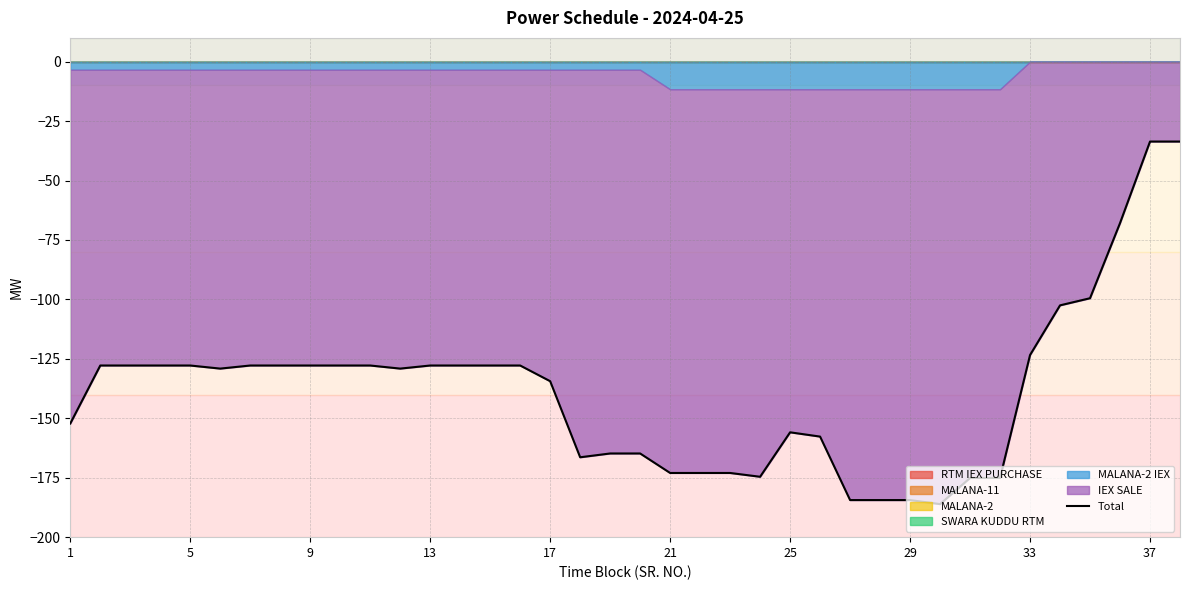

How many values exceed -127?

6